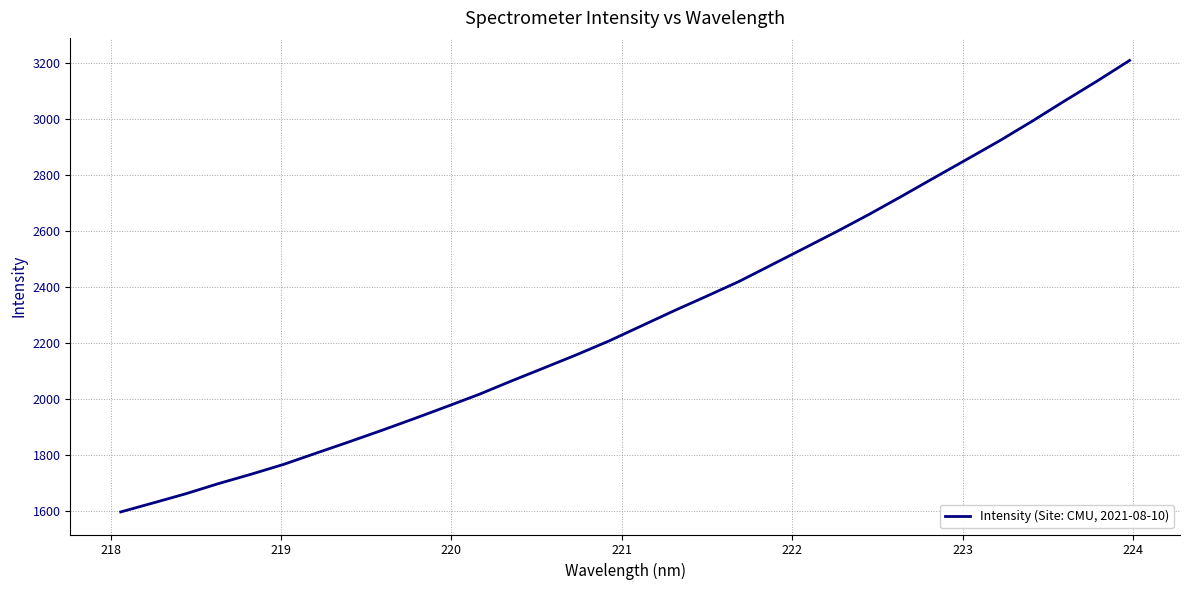

How many lines are shown in the chart?

1